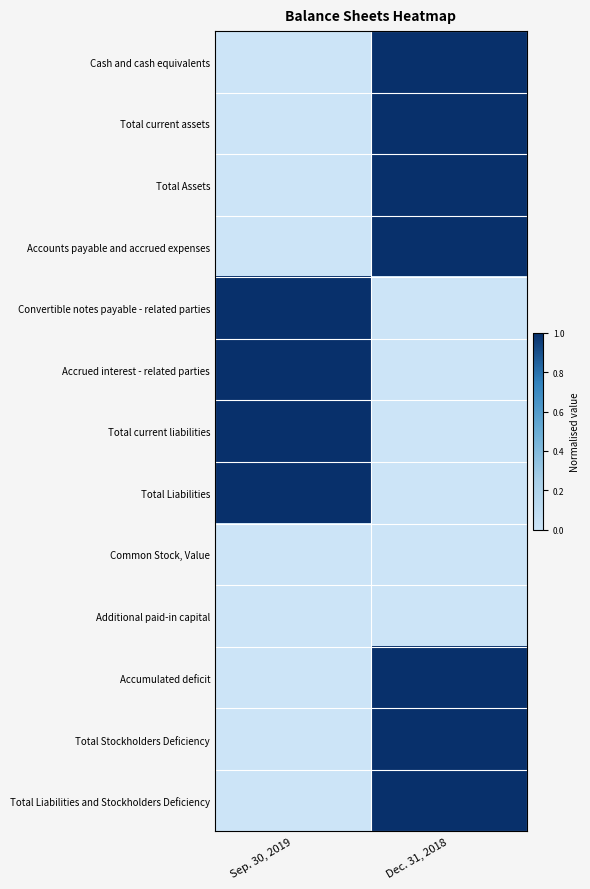

At which category does the chart reach its peak across all series?

Dec. 31, 2018